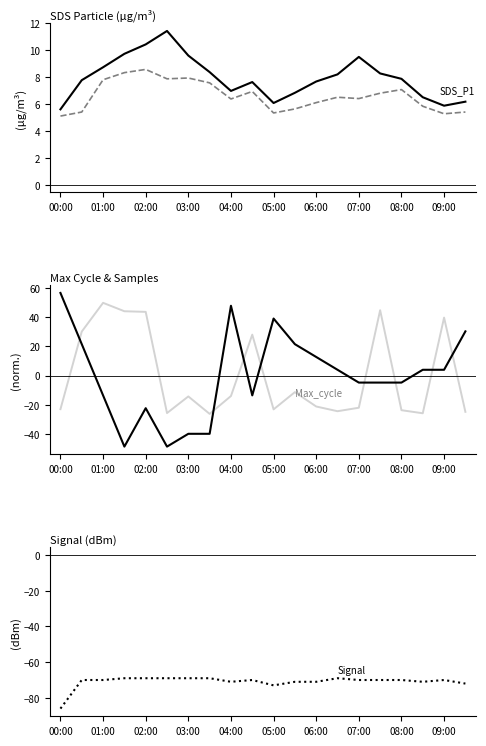

At which label does Temp first exceed 3?

00:00